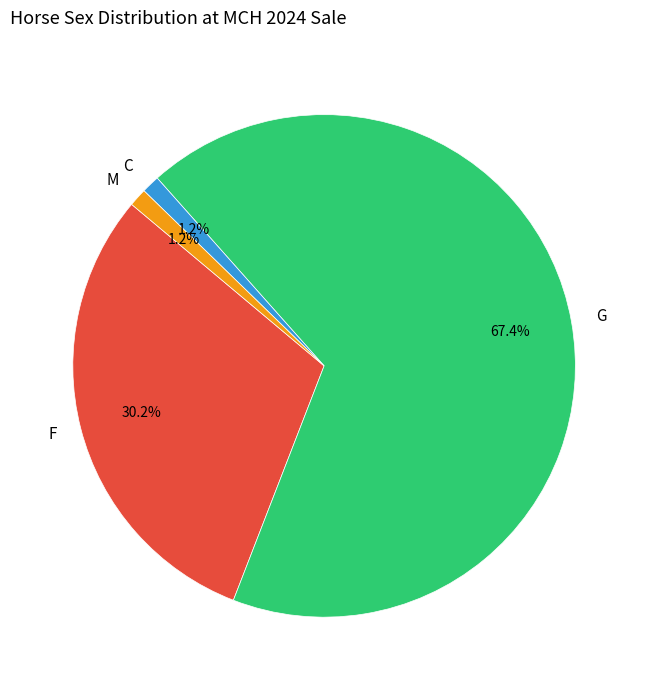

What is the largest slice in the pie chart?

G